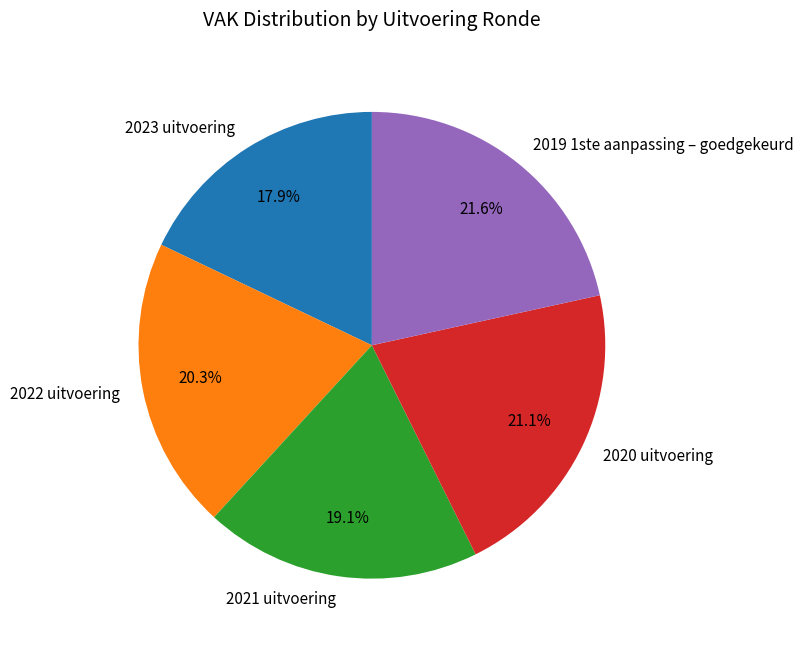

Does 2021 uitvoering account for over 50% of the chart?

No